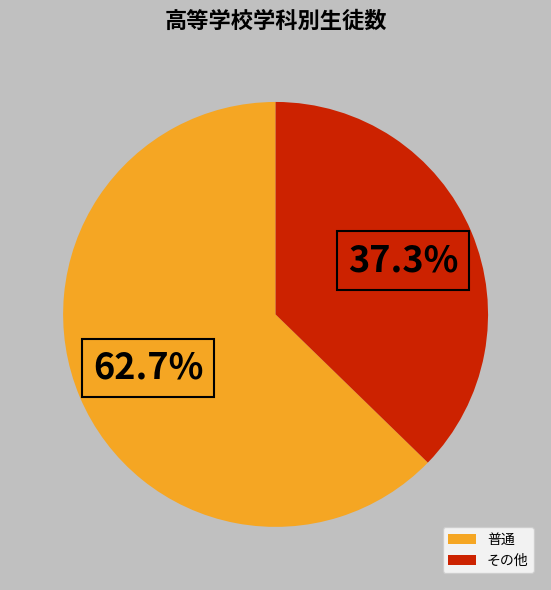

Which slice represents more than half of the pie?

普通